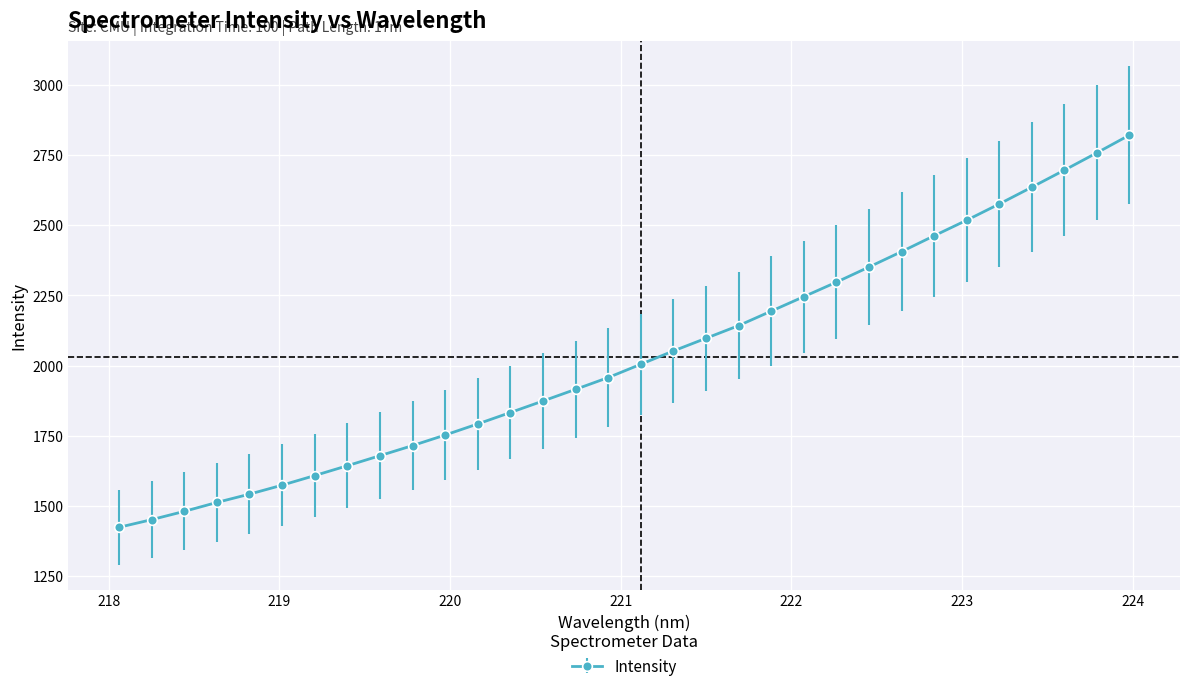

How many lines are shown in the chart?

1